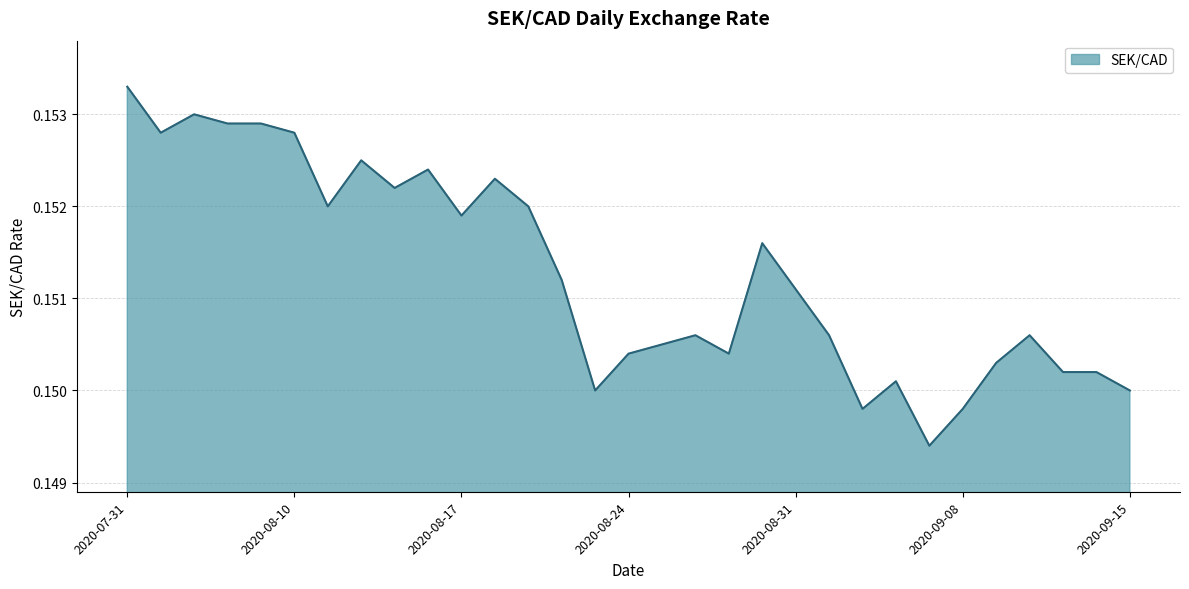

Is this an area chart (filled region under the line)?

Yes